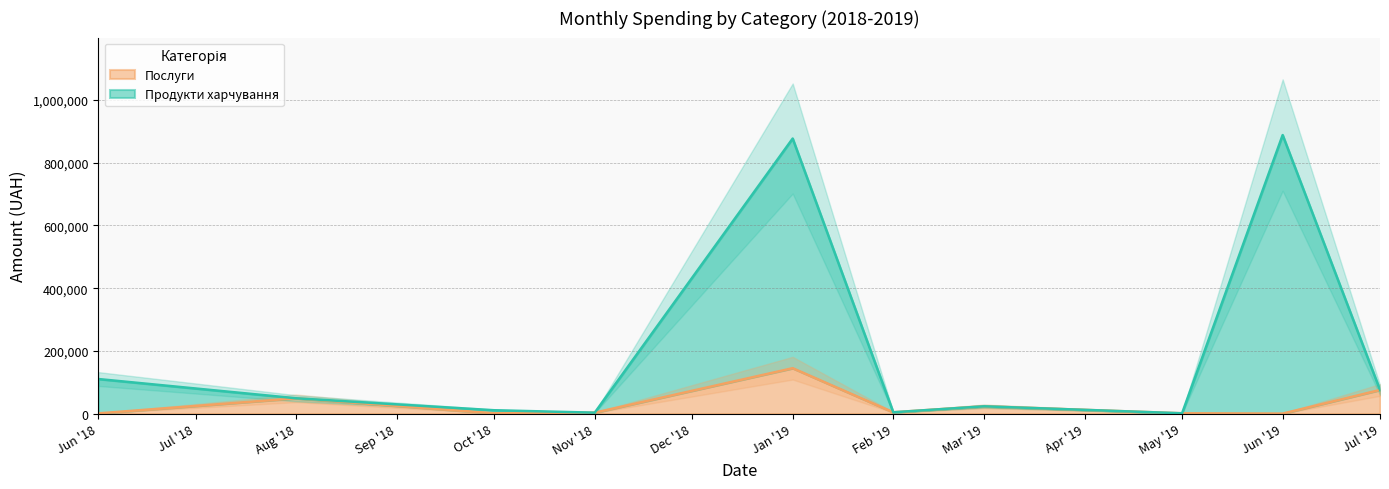

Which series changed the most between 2 and 10?

Продукти харчування